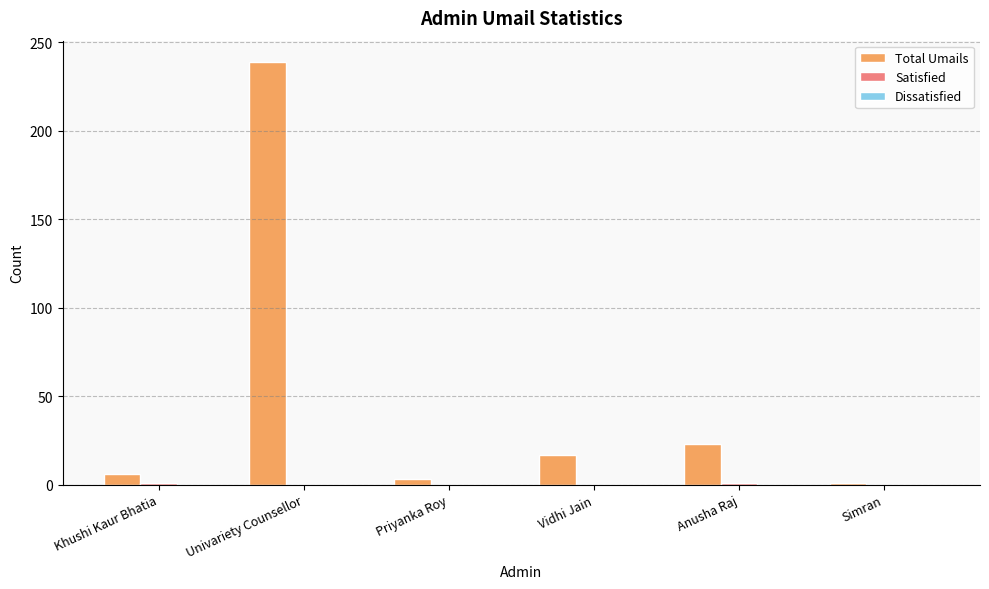

Are the bars grouped side by side (vs. stacked)?

Yes